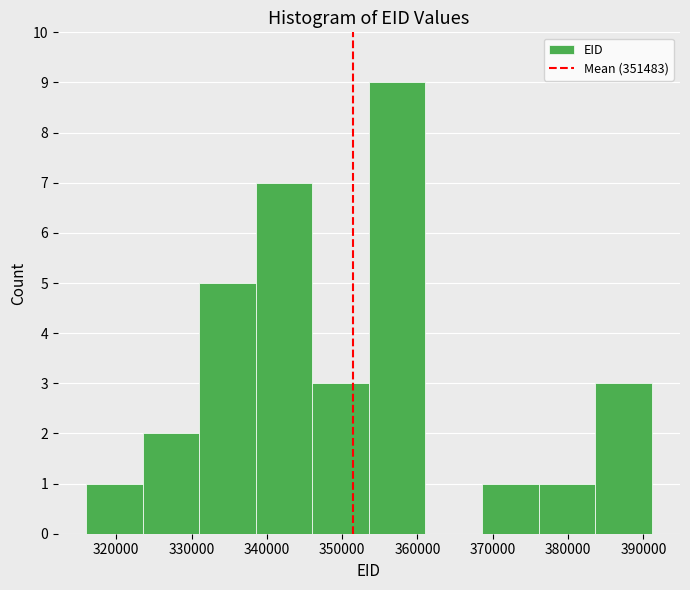

Reading left to right, list every bar in this chart as the range it spans on the x-axis followed by its height. Neither the bar edges nor the heights are printed on the chart, so give them approximately, as read against the axes.

316000 to 324000: 1
324000 to 331000: 2
331000 to 339000: 5
339000 to 346000: 7
346000 to 354000: 3
354000 to 361000: 9
361000 to 369000: 0
369000 to 376000: 1
376000 to 384000: 1
384000 to 391000: 3